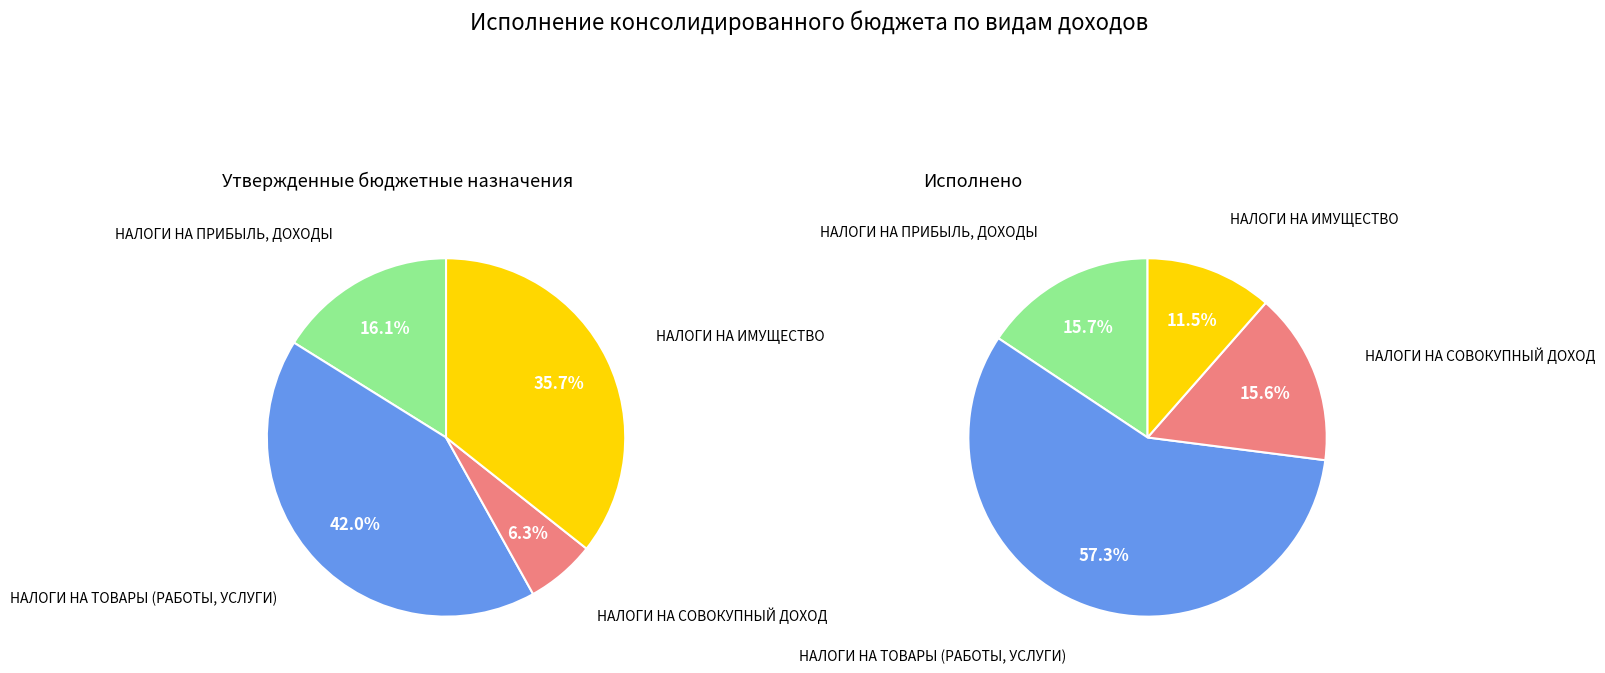

Rank the series by their average value, from lowest to highest.

Исполнено, Утвержденные назначения